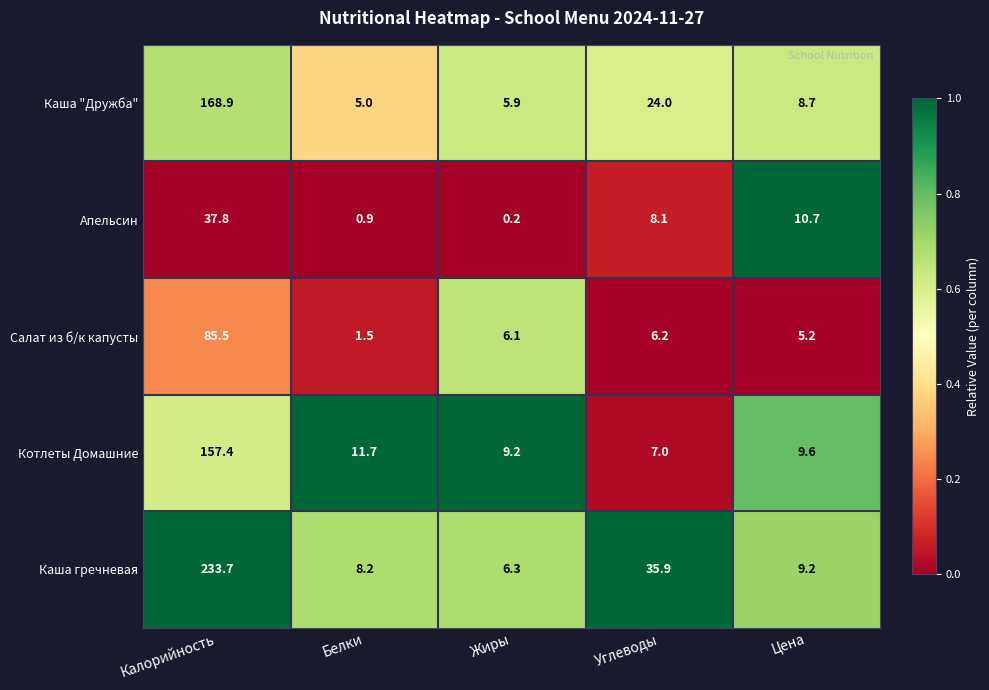

How many categories are shown in the chart?

5